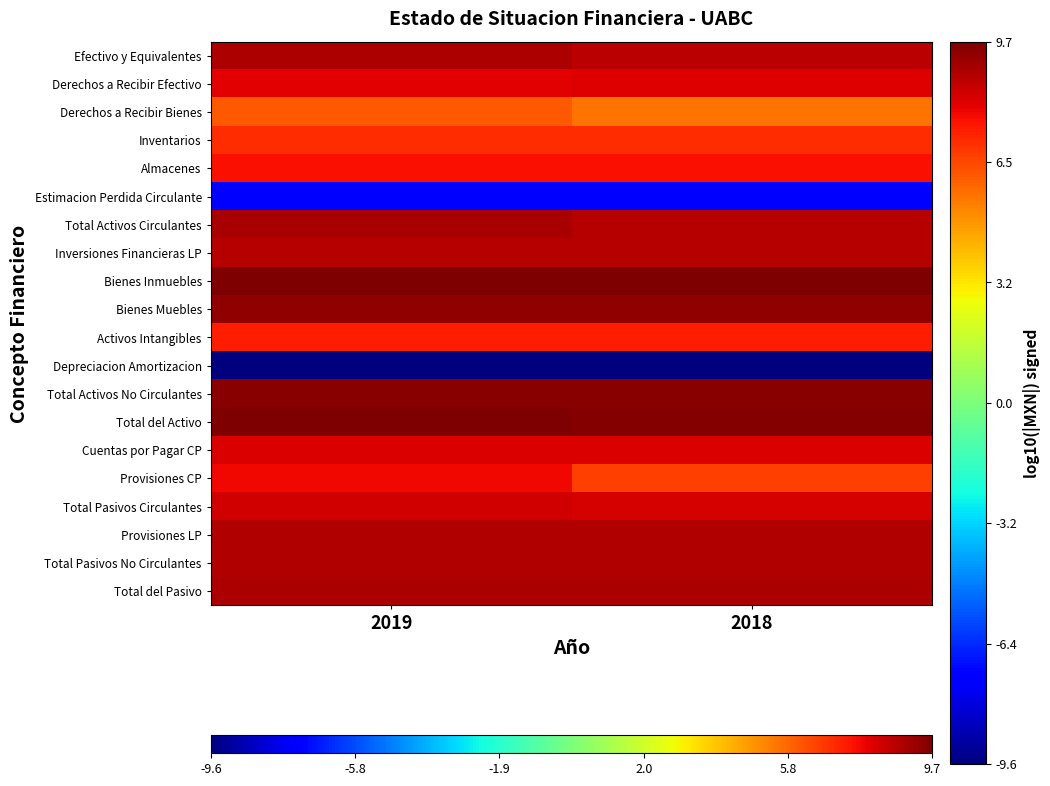

Between 2019 and 2018, which series saw the biggest shift?

Provisiones CP